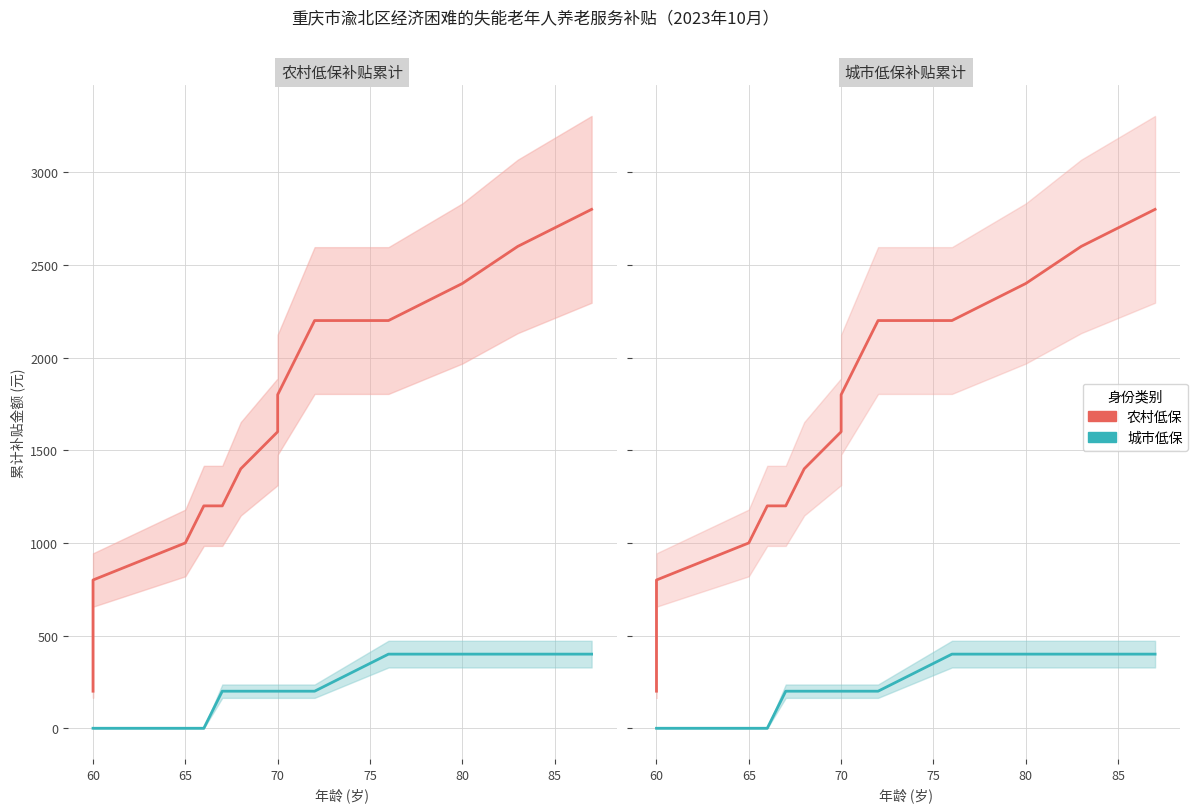

At how many categories does at least one series exceed 2096?

5